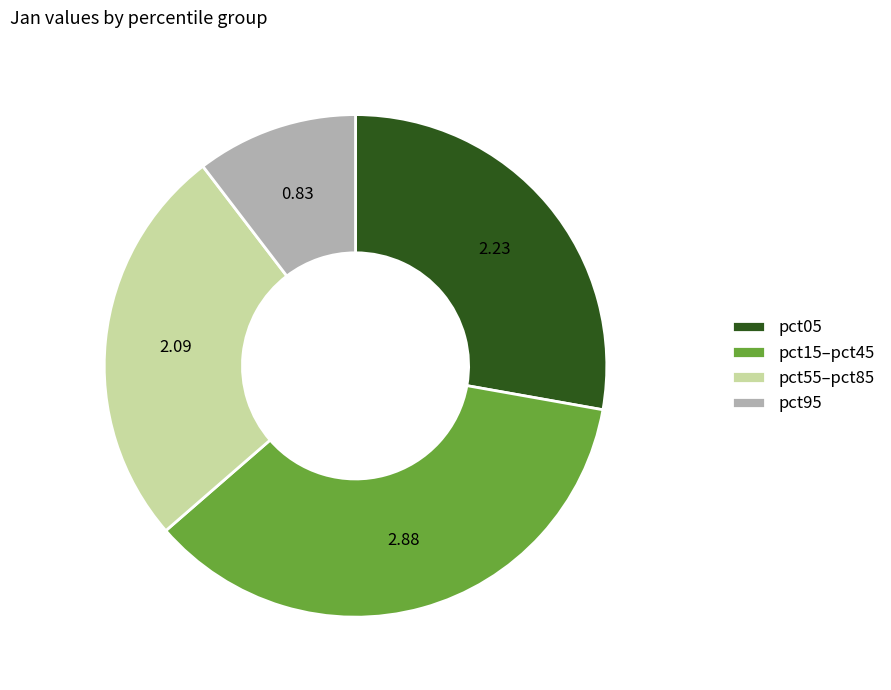

Which category has the biggest portion of the pie?

pct15–pct45